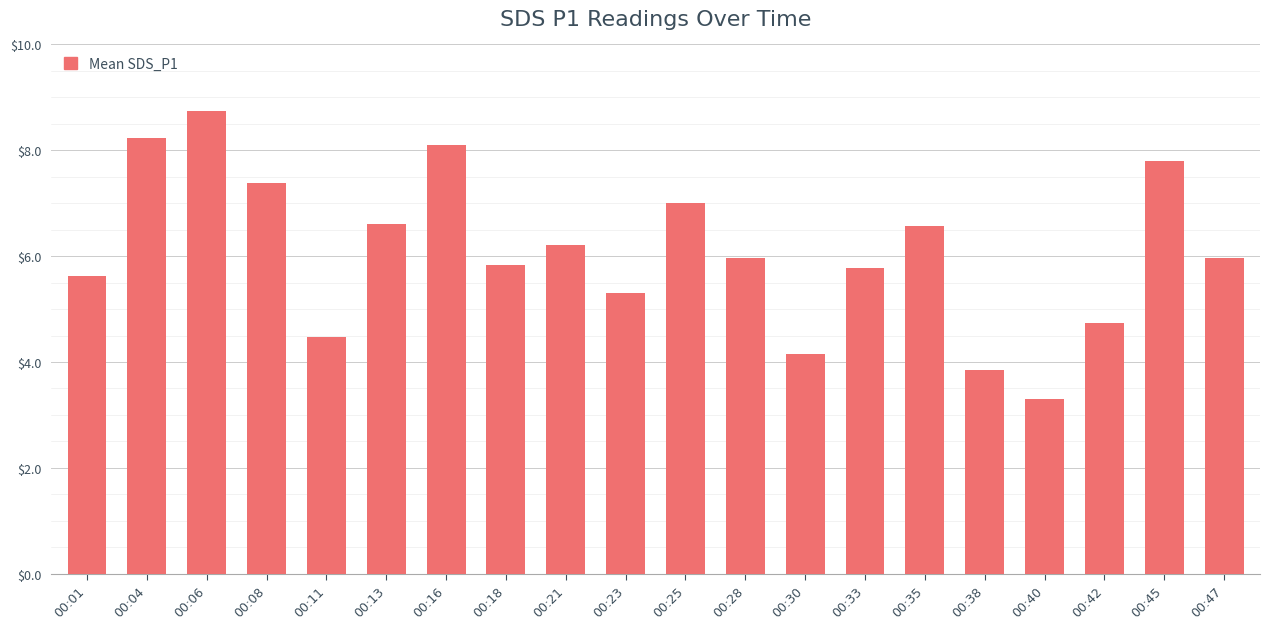

What is the value of the 16th bar from the left?

3.9